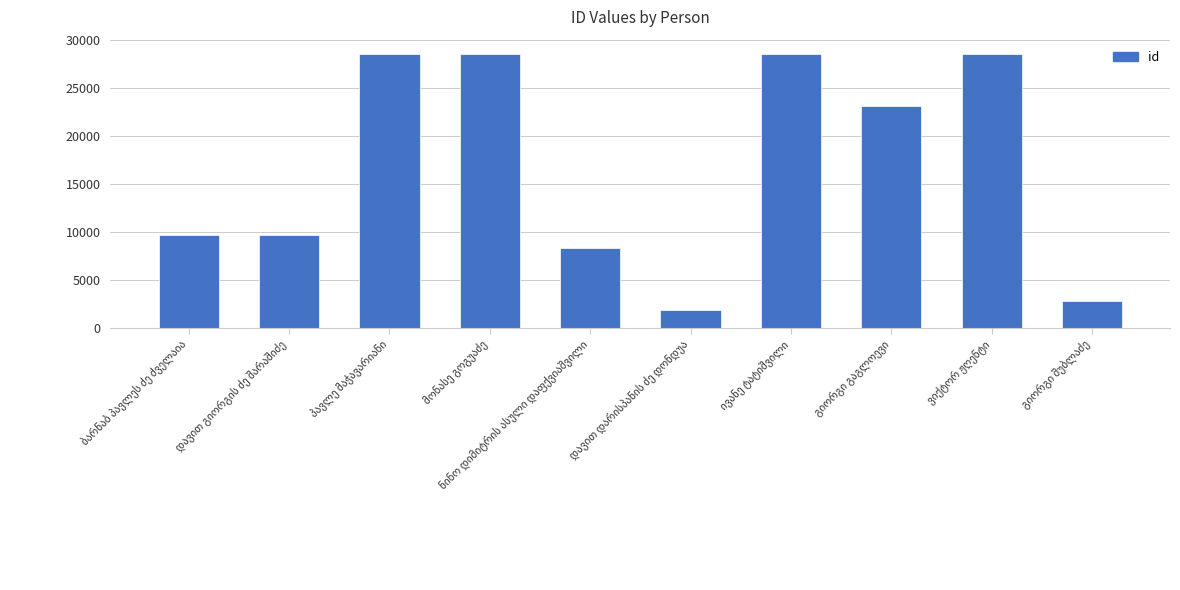

Does the chart contain stacked bars?

No